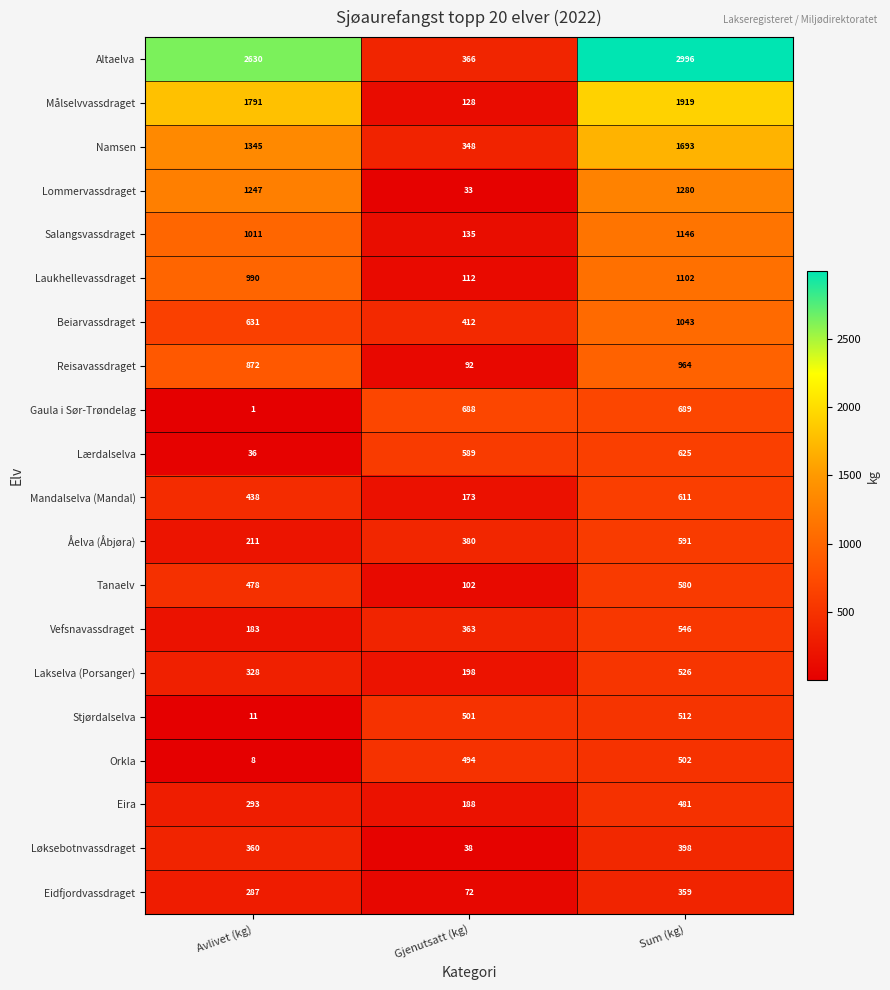

Which series changed the most between Avlivet (kg) and Gjenutsatt (kg)?

Altaelva